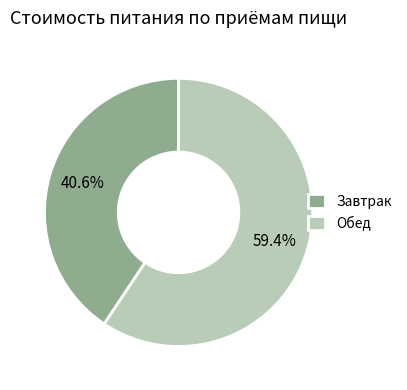

What is the ratio of the value at Завтрак to the value at Обед?

0.7